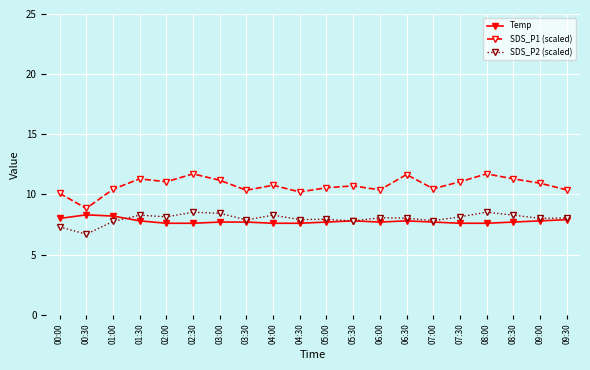

What is the label of the 3rd point from the right?

08:30